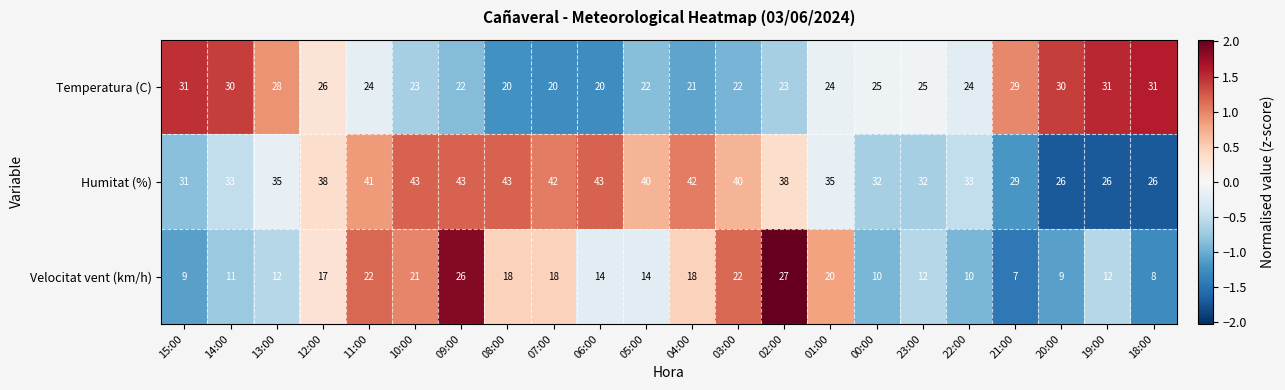

What is the smallest value displayed?

7